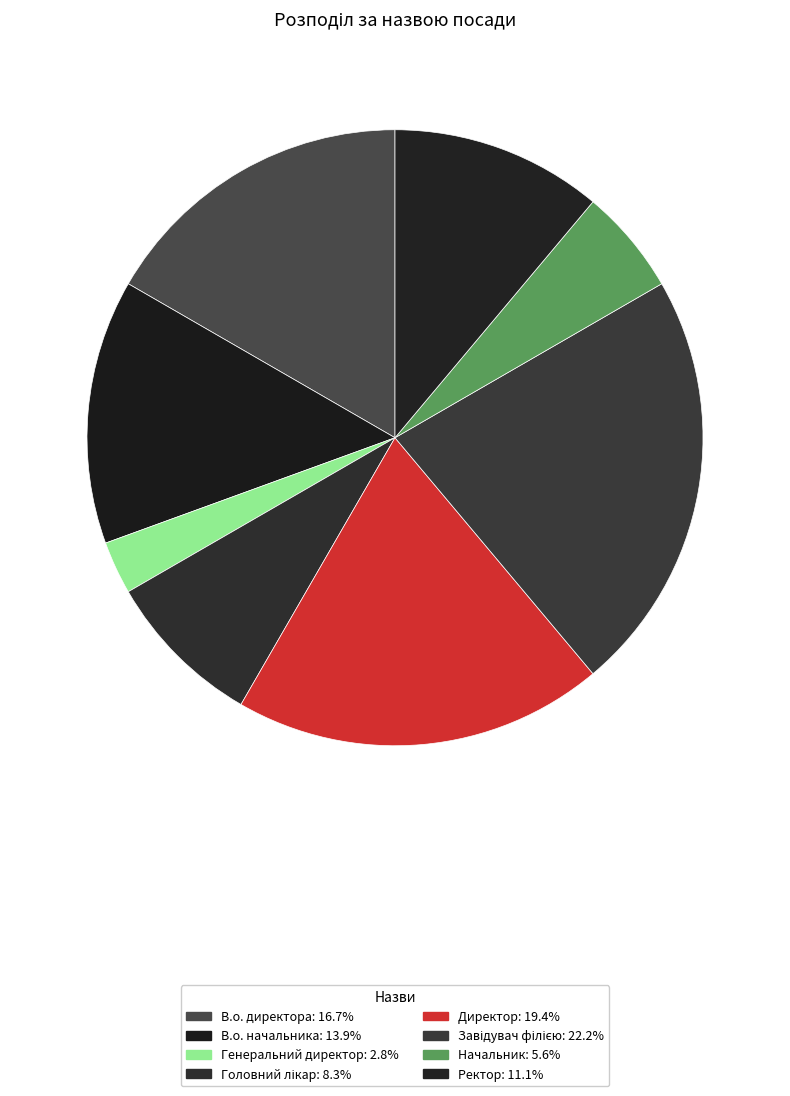

What is the change in value from Генеральний директор to Головний лікар?

+2